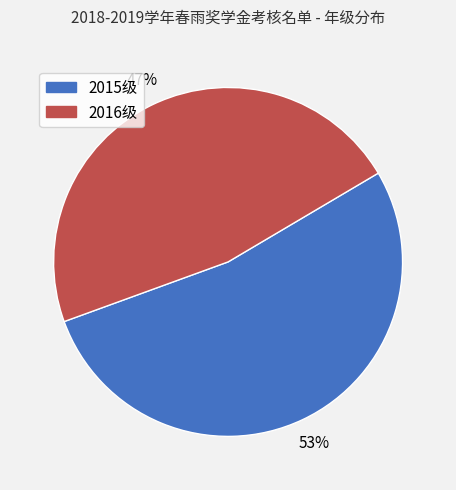

To the nearest percent, what is the average slice percentage?

50%